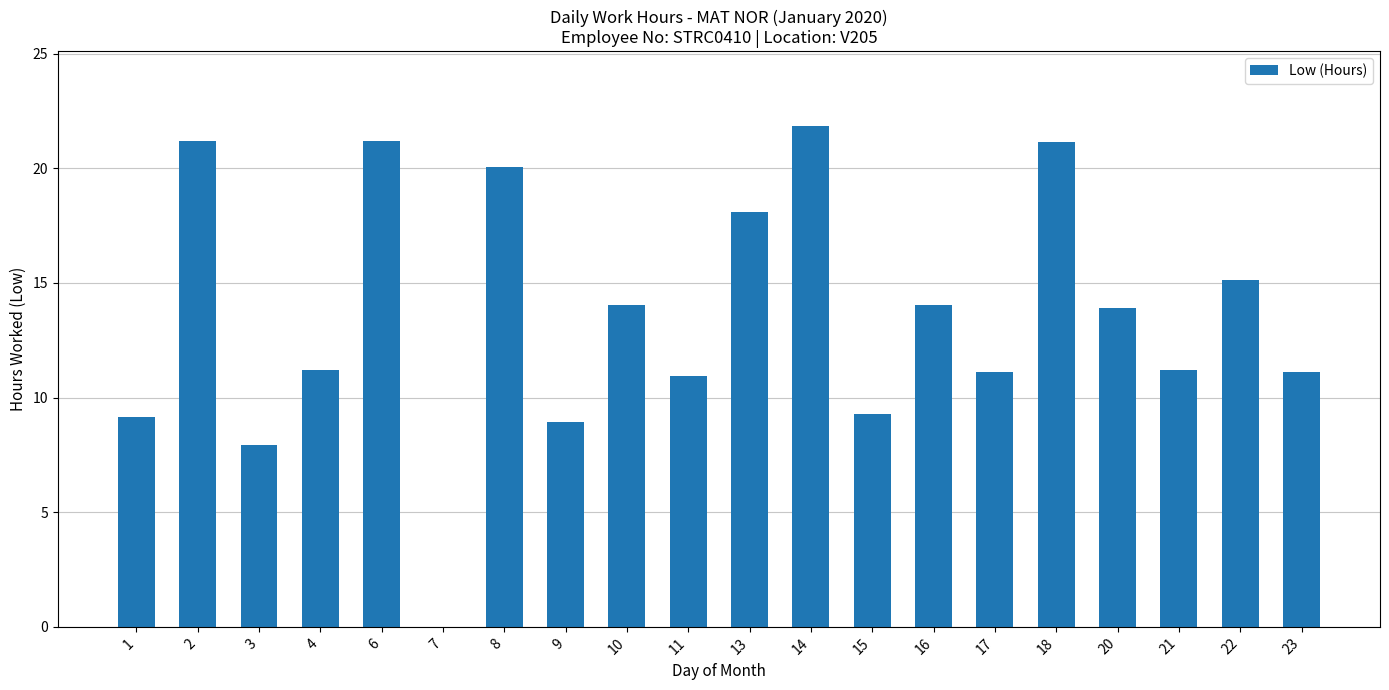

What is the ratio of the value at 2 to the value at 20?

1.5